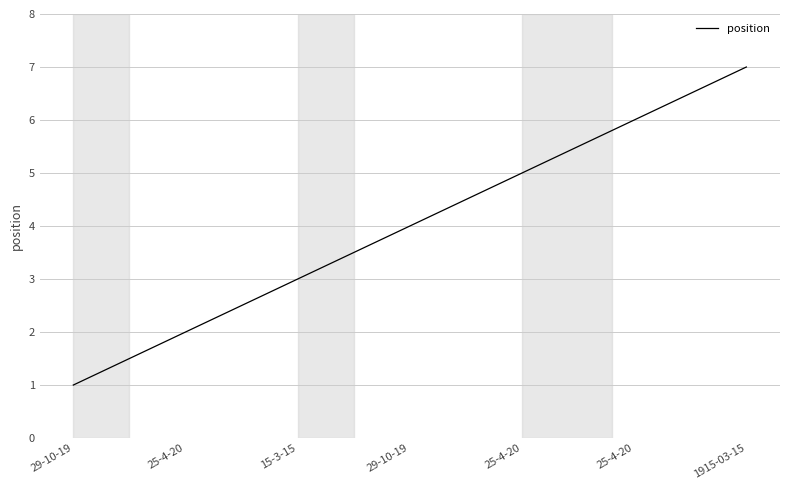

What is the label of the 3rd point from the right?

25-4-20